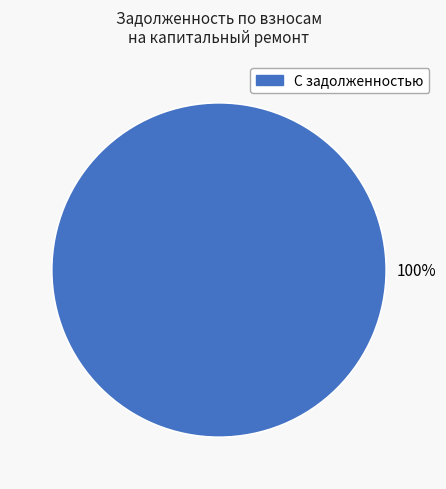

Does any single category account for the majority?

Yes